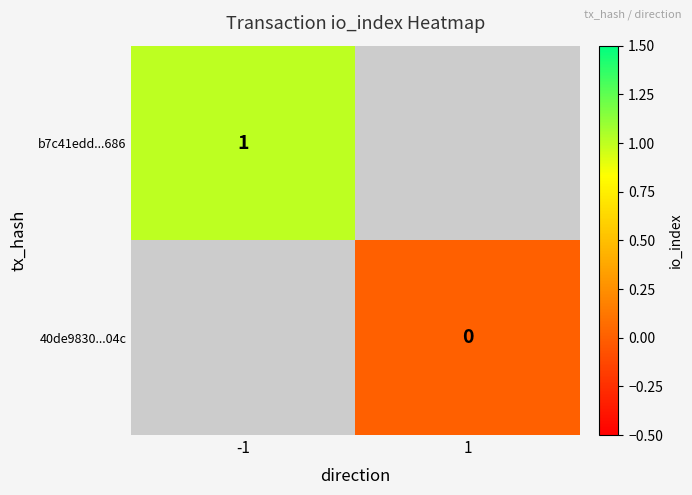

At how many categories does at least one series exceed 0?

1